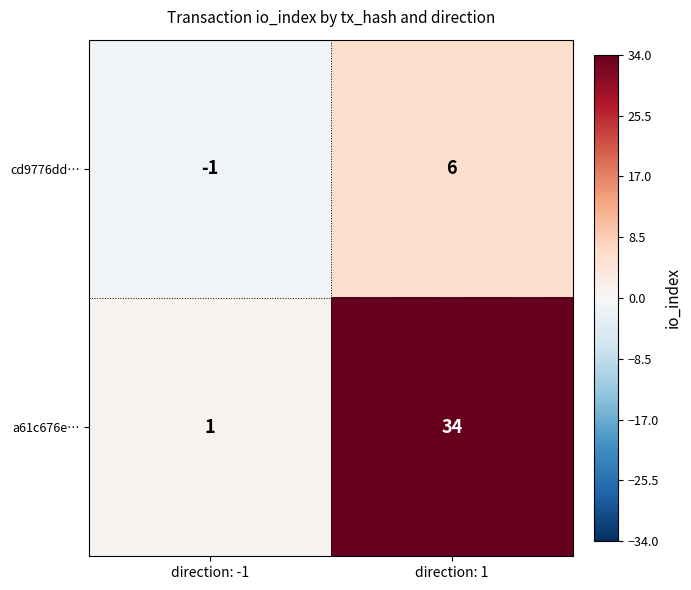

Is it true that a61c676e… equals 1 at direction: -1?

True